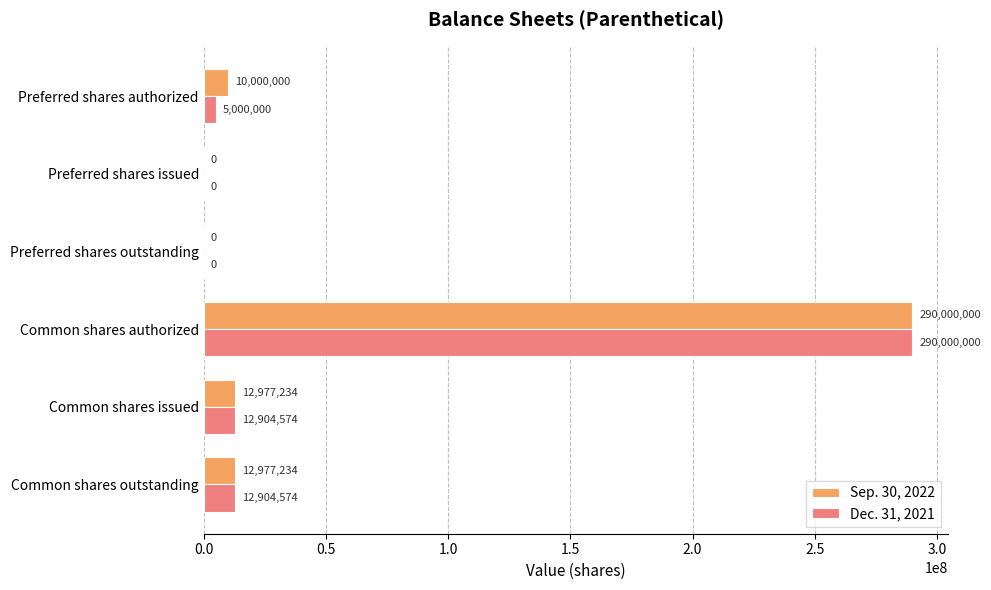

The value of Sep. 30, 2022 at Preferred shares outstanding is 0. True or false?

True